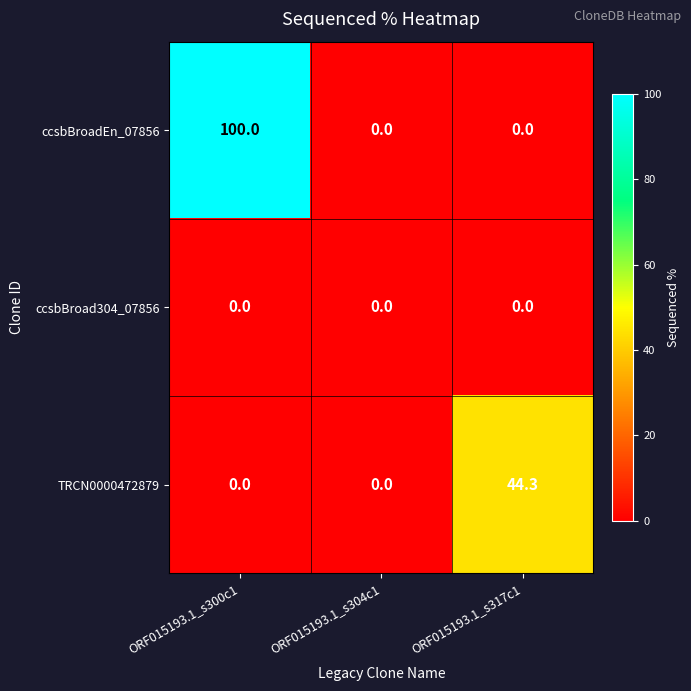

What is the spread (max minus min) of values at ORF015193.1_s317c1?

44.3